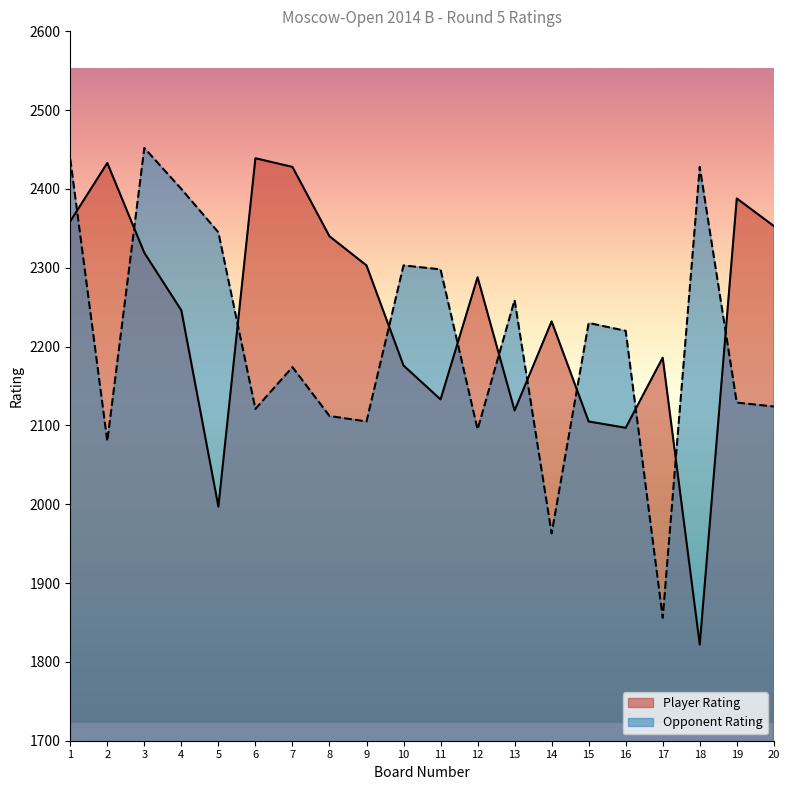

Reading left to right, transcribe all the data shown in this chart.

Player Rating: 2359	2433	2319	2246	1997	2439	2428	2340	2303	2176	2133	2288	2119	2232	2105	2097	2186	1822	2388	2353
Opponent Rating: 2438	2080	2452	2400	2345	2121	2174	2112	2105	2303	2298	2095	2259	1963	2230	2220	1856	2428	2129	2124